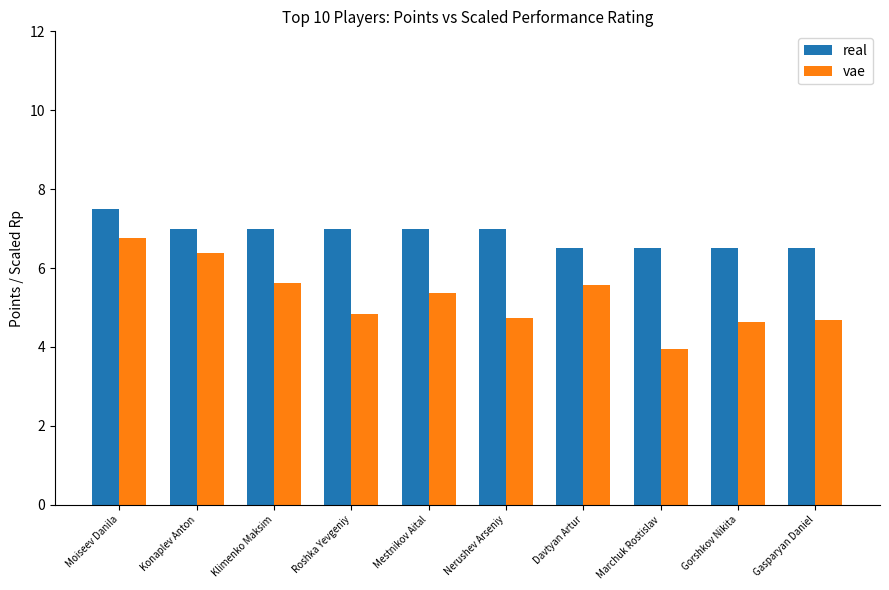

How many values in the vae series are below 5?

5